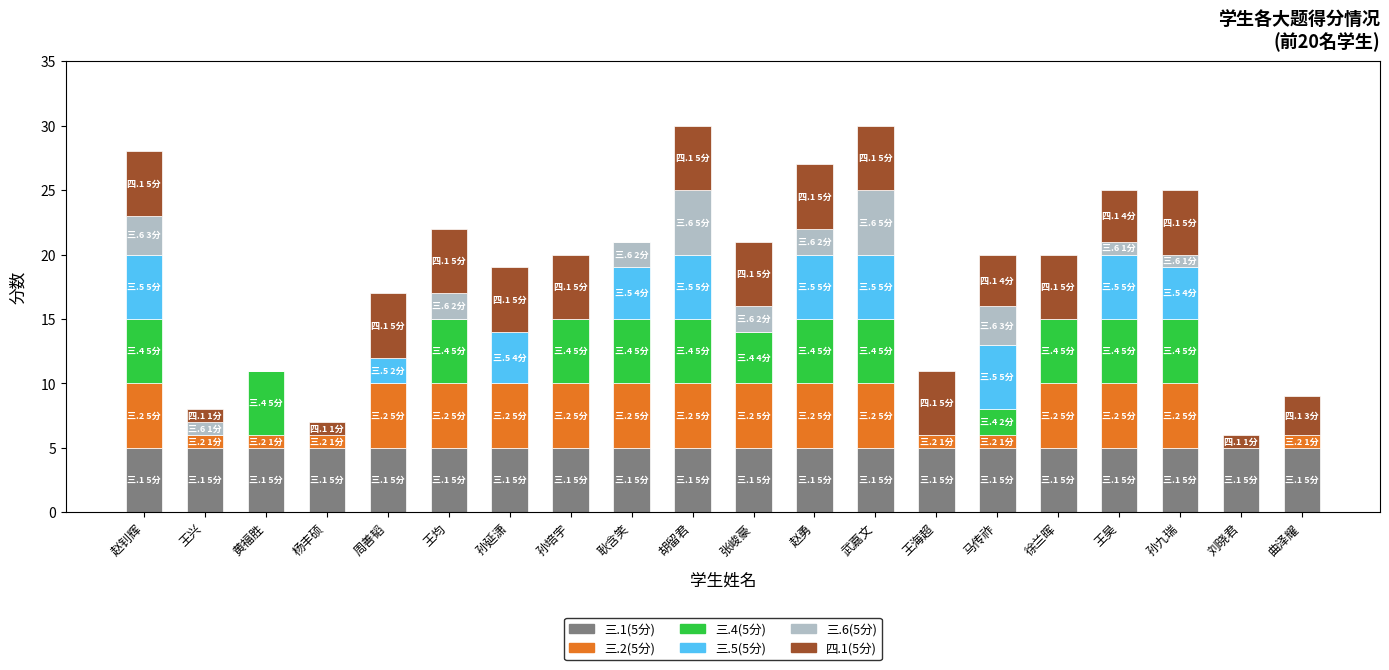

What is the total value across all series at 杨丰硕?

7